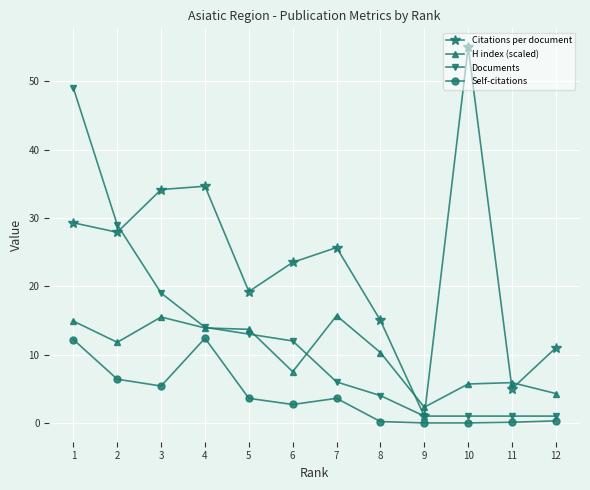

Is the value of Citations per document at 7 greater than the value of H index (scaled) at 2?

Yes